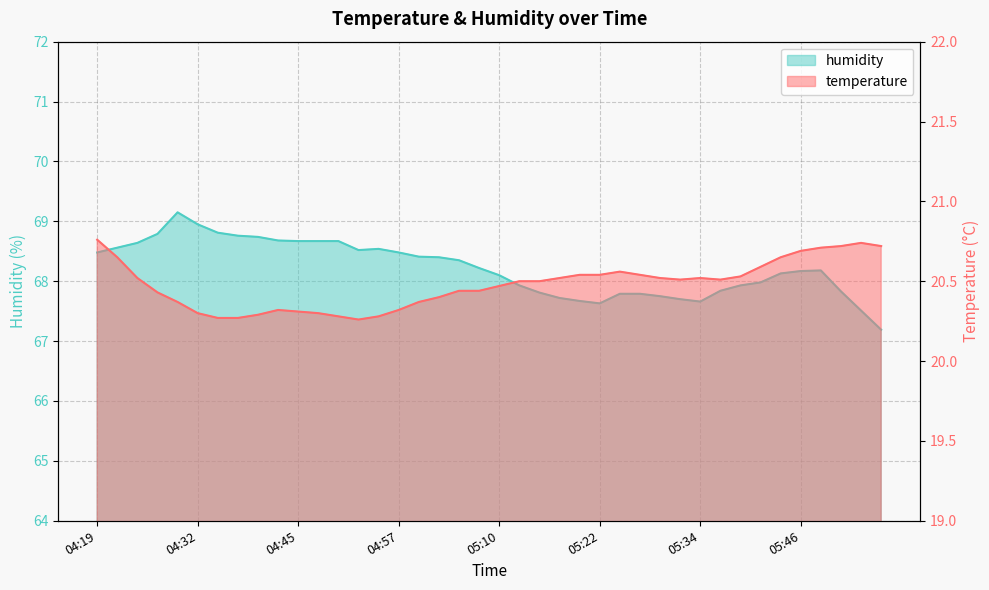

True or false: humidity and temperature intersect in this chart.

False